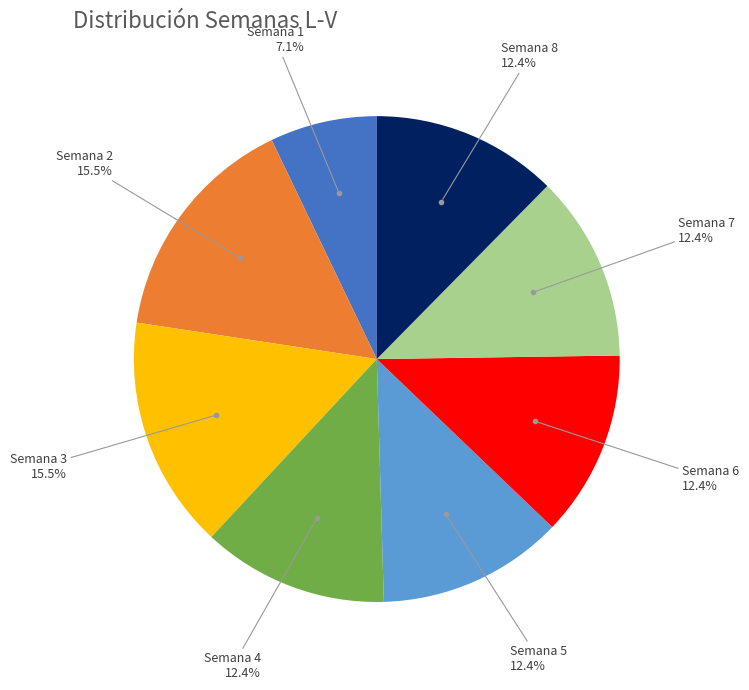

Does any single category account for the majority?

No